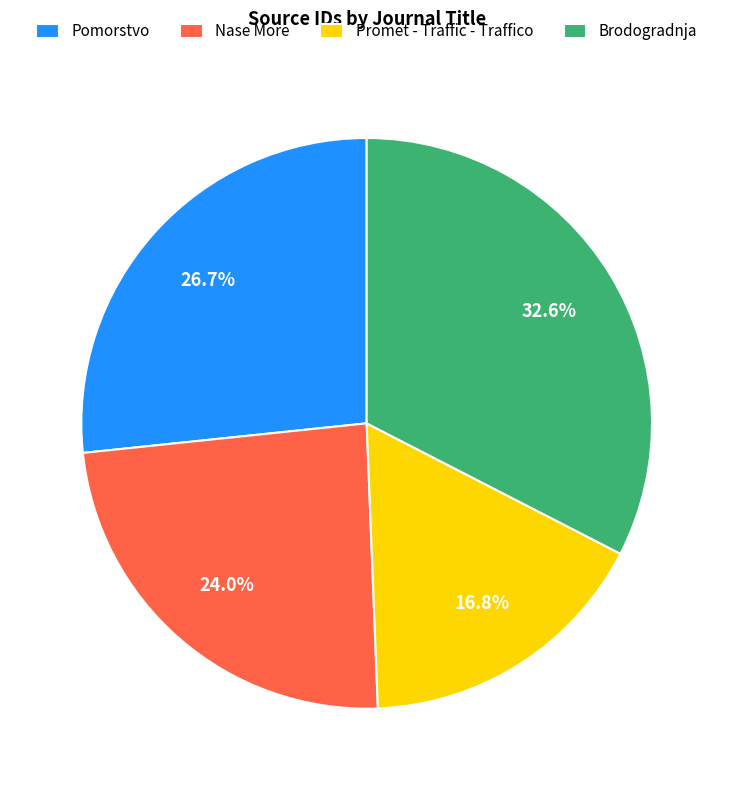

Does Promet - Traffic - Traffico represent more than half of the total?

No